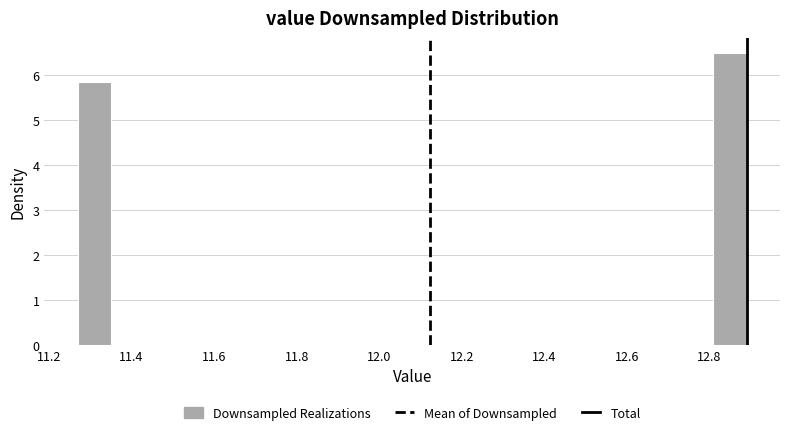

How tall is the bar that spans 11.28 to 11.36 on the x-axis? Neither the bar edges nor the heights are printed on the chart, so give them approximately, as read against the axes.

5.8